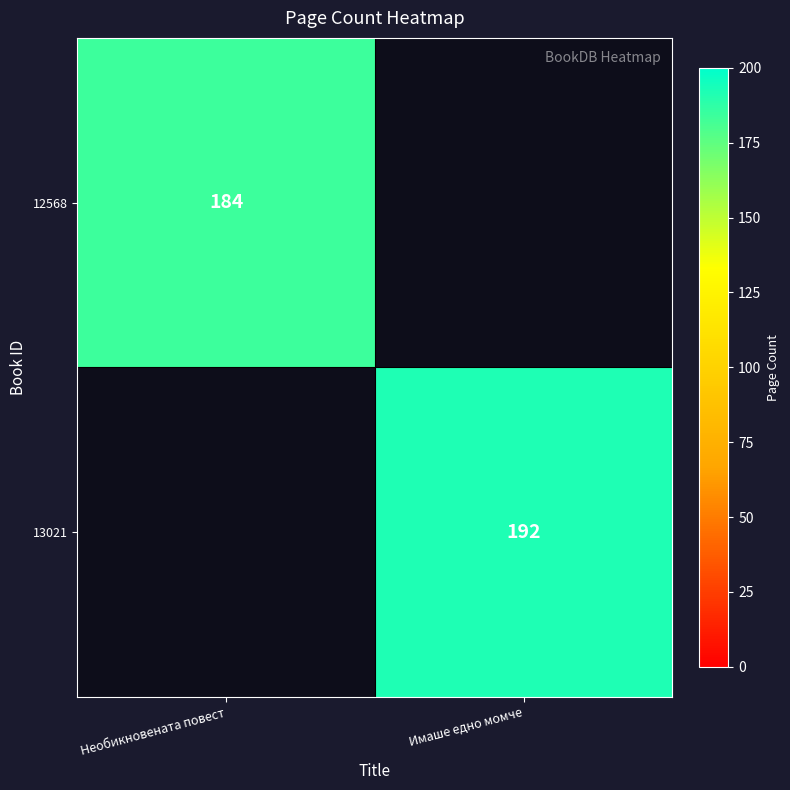

The 12568 series shows 112 at Необикновената повест. True or false?

False